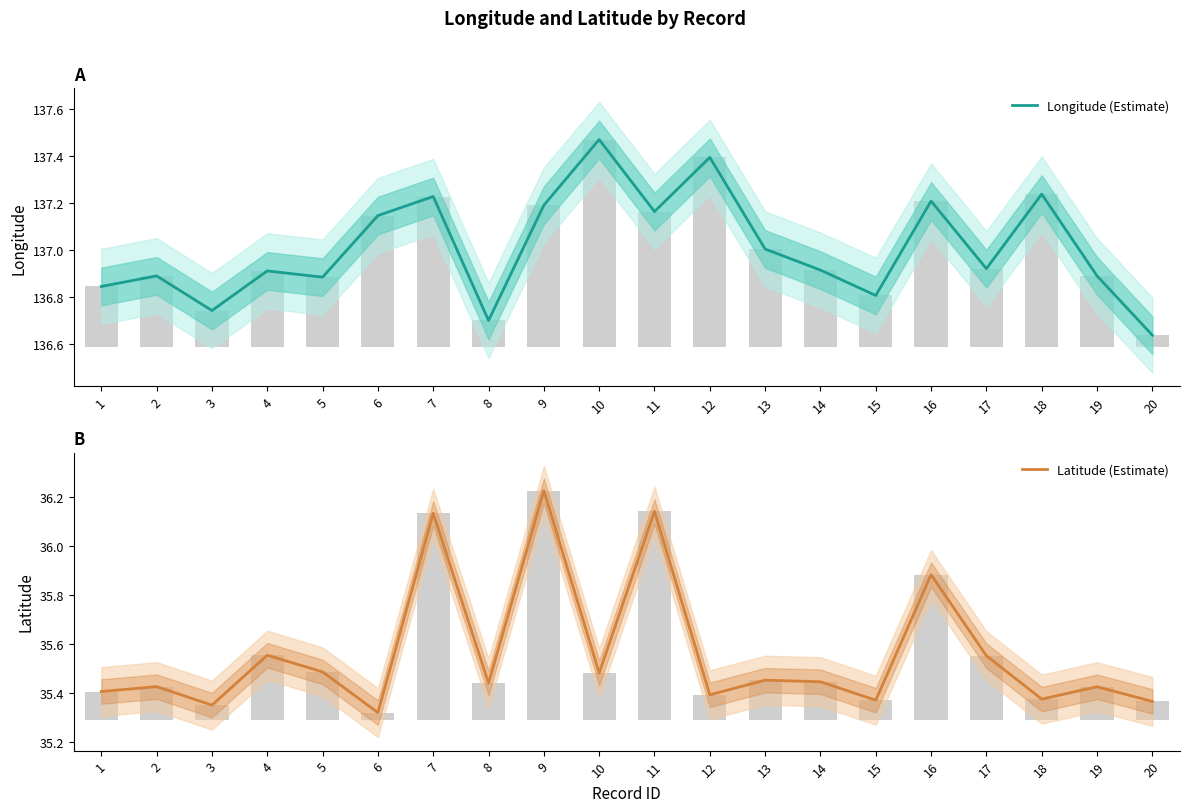

Reading left to right, transcribe all the data shown in this chart.

Longitude (Estimate): 136.8	136.9	136.7	136.9	136.9	137.1	137.2	136.7	137.2	137.5	137.2	137.4	137.0	136.9	136.8	137.2	136.9	137.2	136.9	136.6
Latitude (Estimate): 35.4	35.4	35.4	35.6	35.5	35.3	36.1	35.4	36.2	35.5	36.1	35.4	35.5	35.4	35.4	35.9	35.6	35.4	35.4	35.4